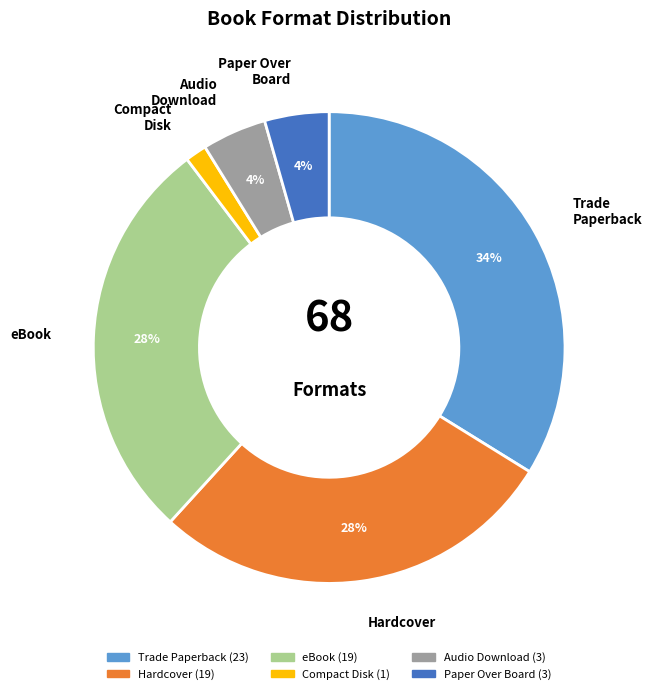

Is there a majority slice in this chart?

No